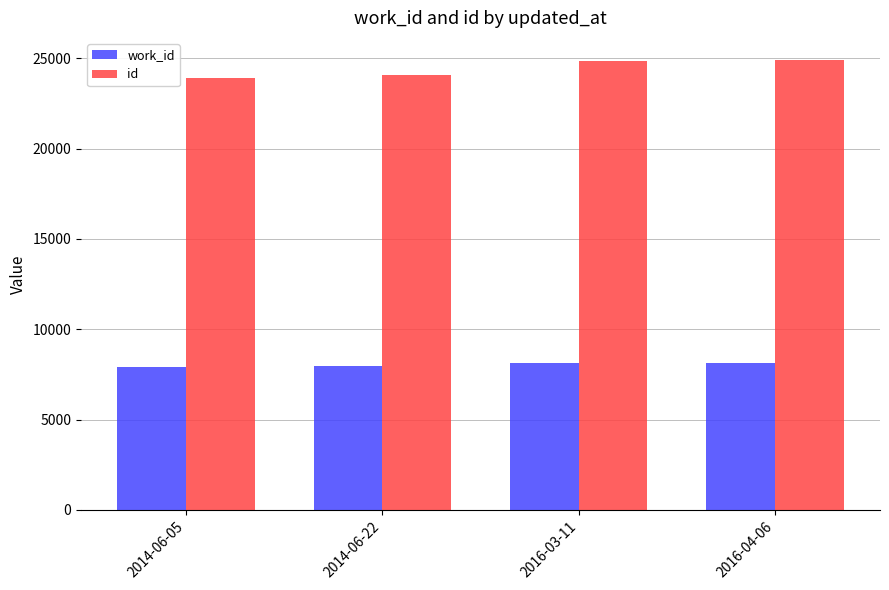

Rank the series by their maximum value, from highest to lowest.

id, work_id